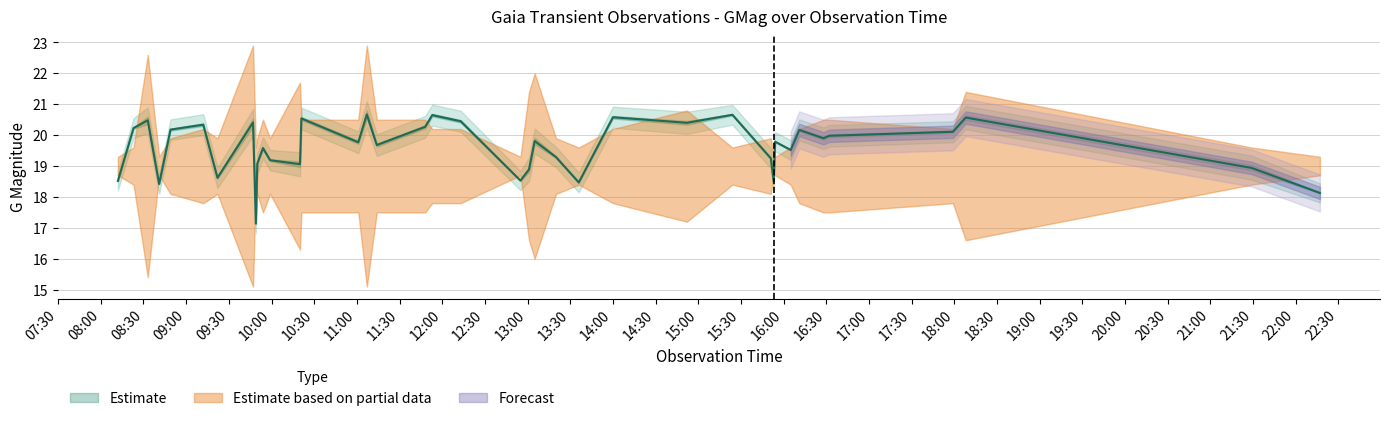

The chart shows a value of 32.8 at 12:30. True or false?

False